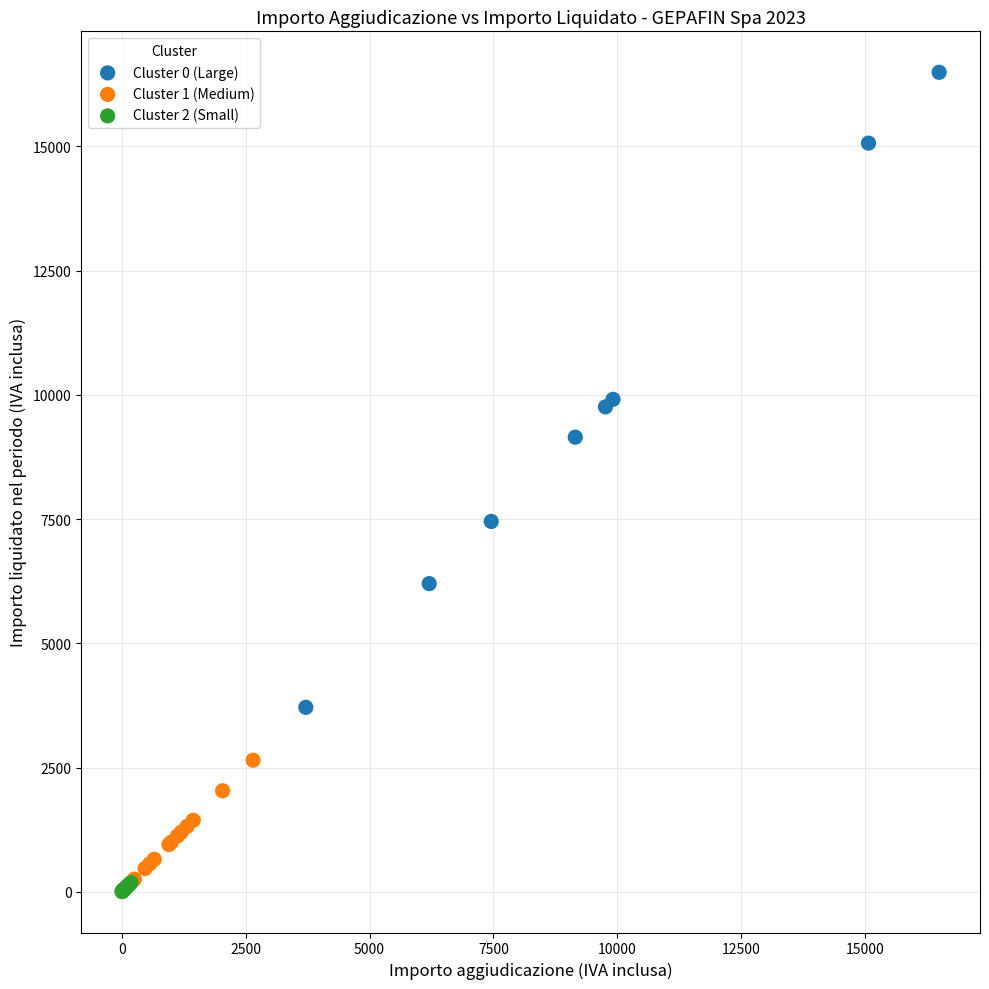

Which series has the widest spread of Y values?

Cluster 0 (Large)